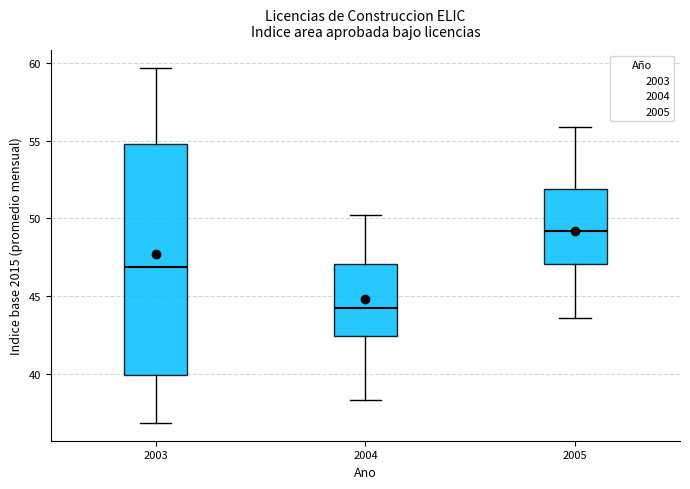

Reading left to right, transcribe this box plot: for each box, give where its median line is, the range the box spans, and where its two whiskers end, as read against the y-axis. The values are not printed on the chart, so give them approximately, as read against the axis.

2003: median 47.0, box 40.0 to 55.0, whiskers 37.0 to 59.5
2004: median 44.5, box 42.5 to 47.0, whiskers 38.5 to 50.5
2005: median 49.0, box 47.0 to 52.0, whiskers 43.5 to 56.0